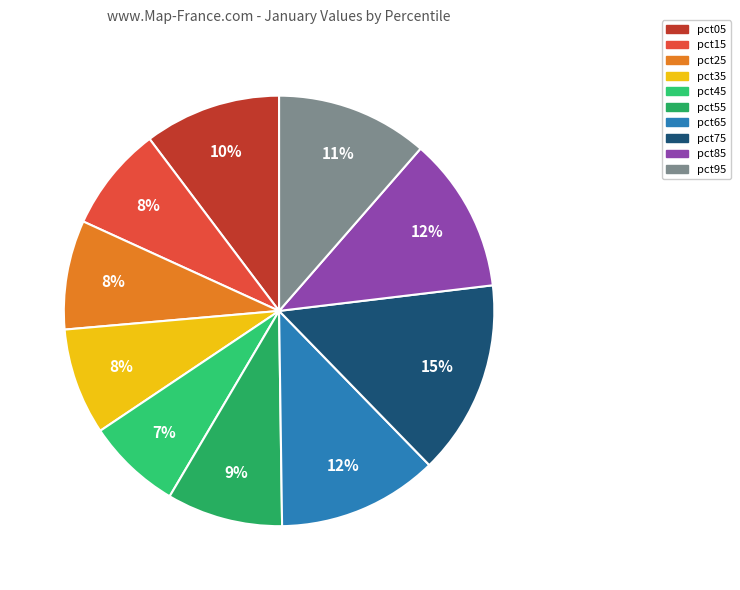

How many slices are in this pie chart?

10